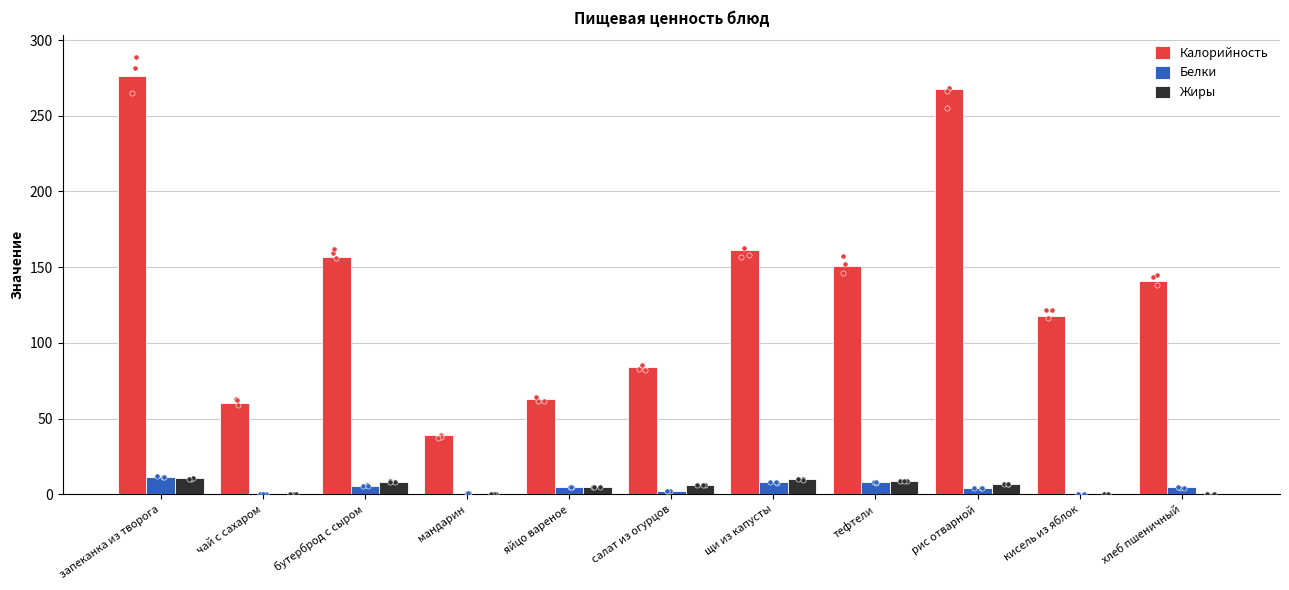

Which series reaches the maximum Y coordinate?

Калорийность